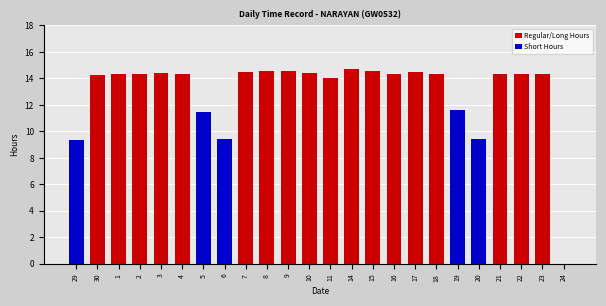

List the labels in order of Regular/Long Hours value, largest first.

14, 8, 15, 9, 17, 7, 3, 10, 16, 1, 2, 22, 4, 21, 23, 18, 30, 11, 29, 5, 6, 19, 20, 24